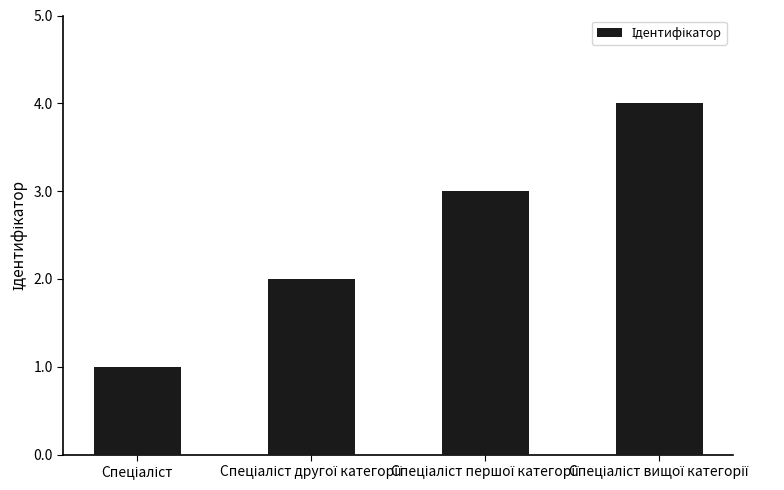

What is the maximum value shown in the chart?

4